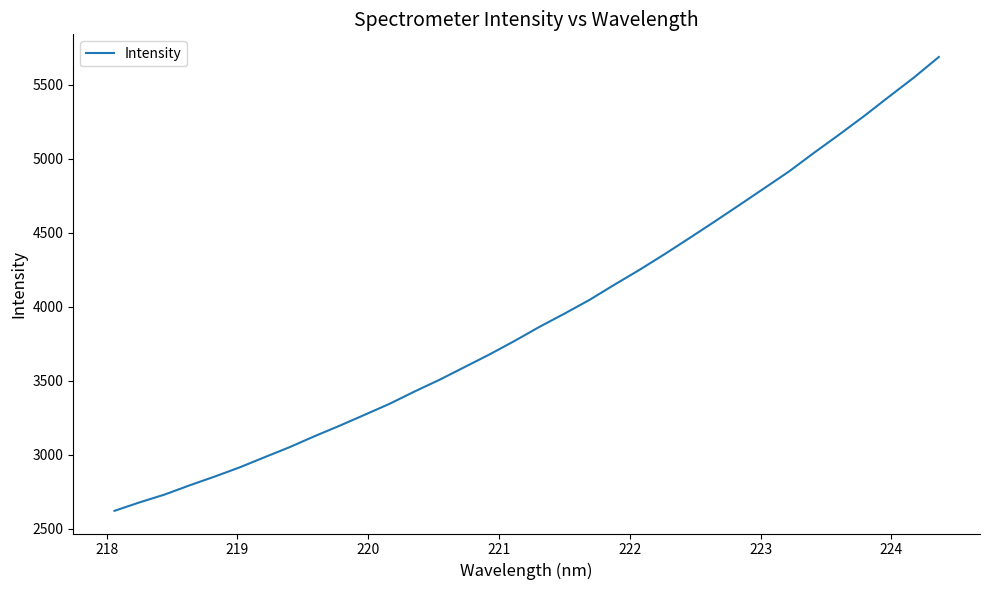

What is the smallest value displayed?

2621.9